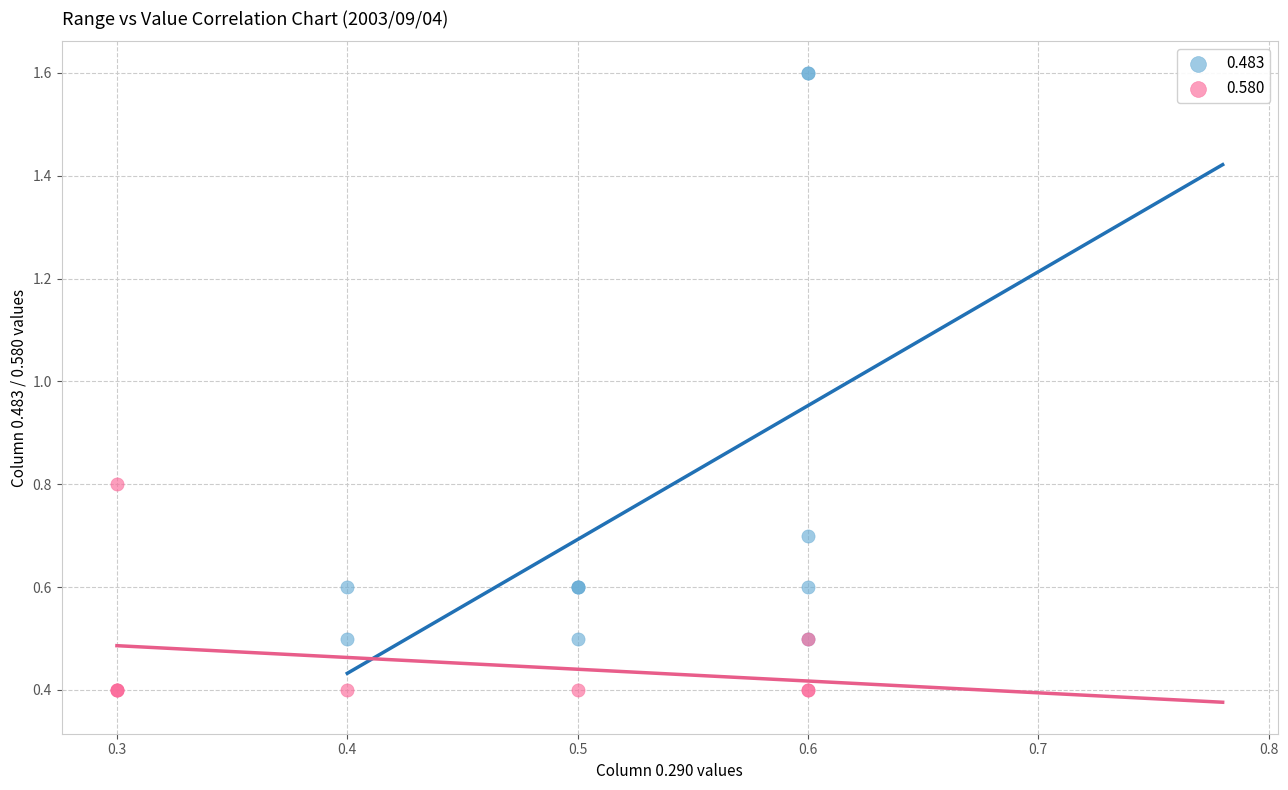

Which series reaches the minimum Y coordinate?

0.580